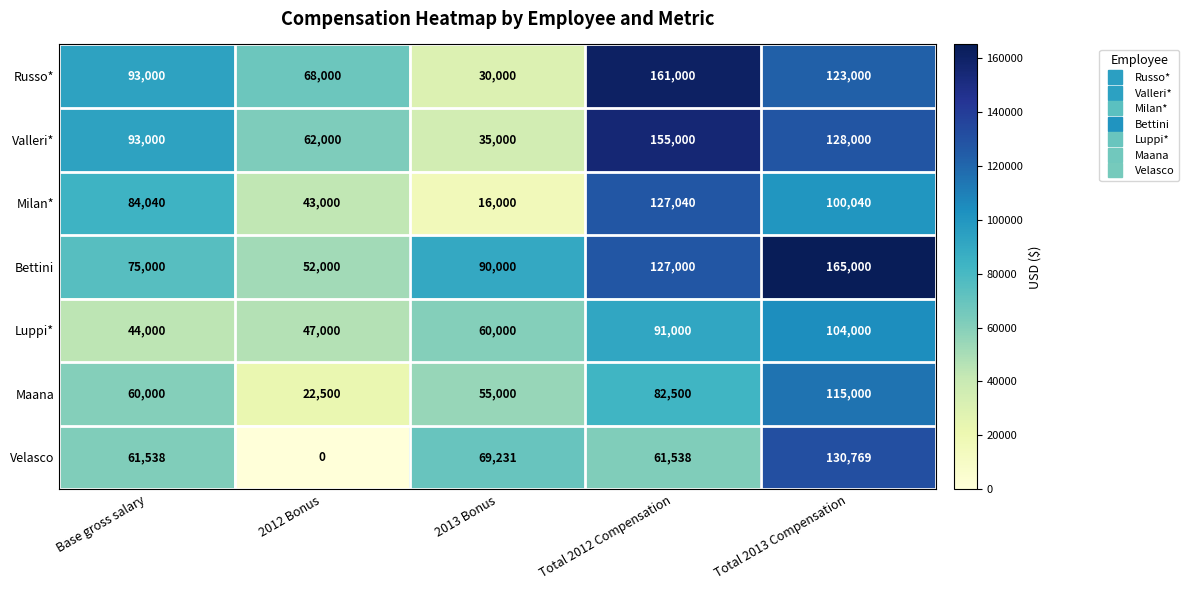

The Russo* series shows 30912 at Total 2013 Compensation. True or false?

False